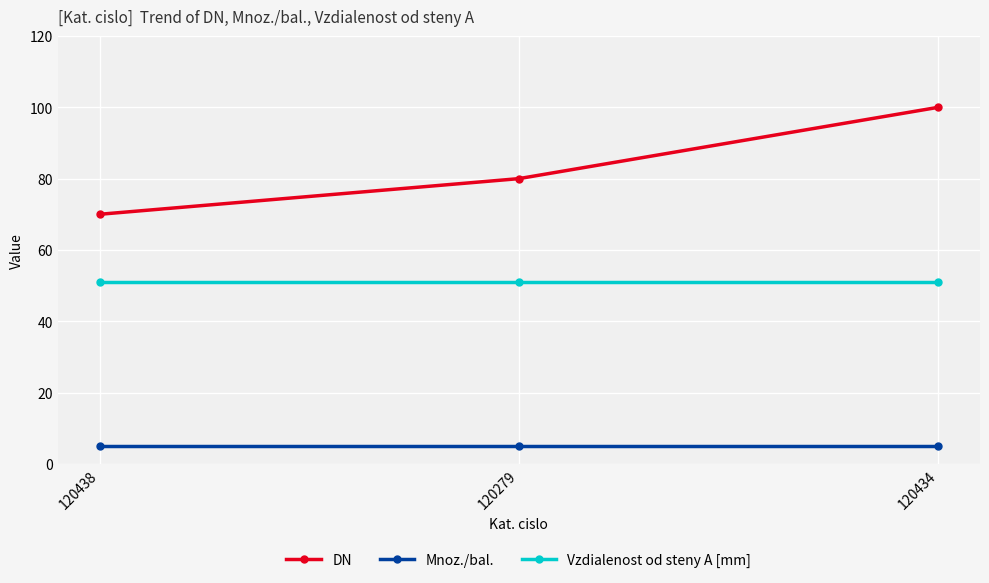

What is the difference between the DN values at 120434 and 120438?

30